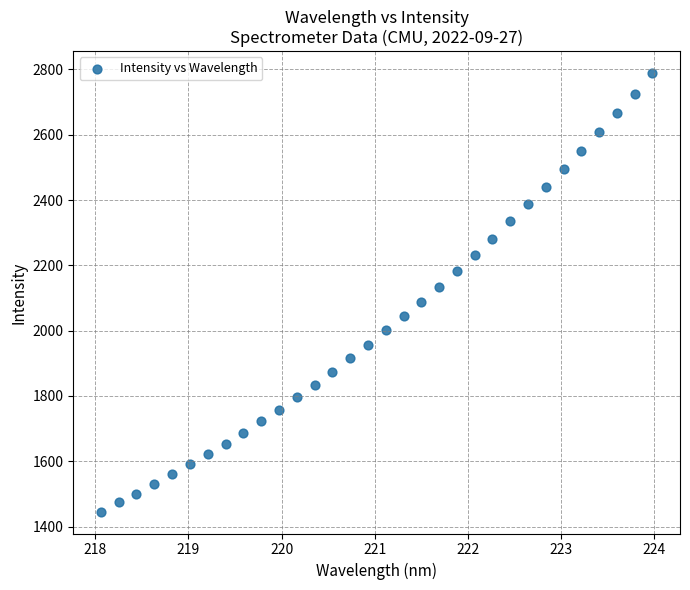

What is the range of X values (max minus min)?

5.9